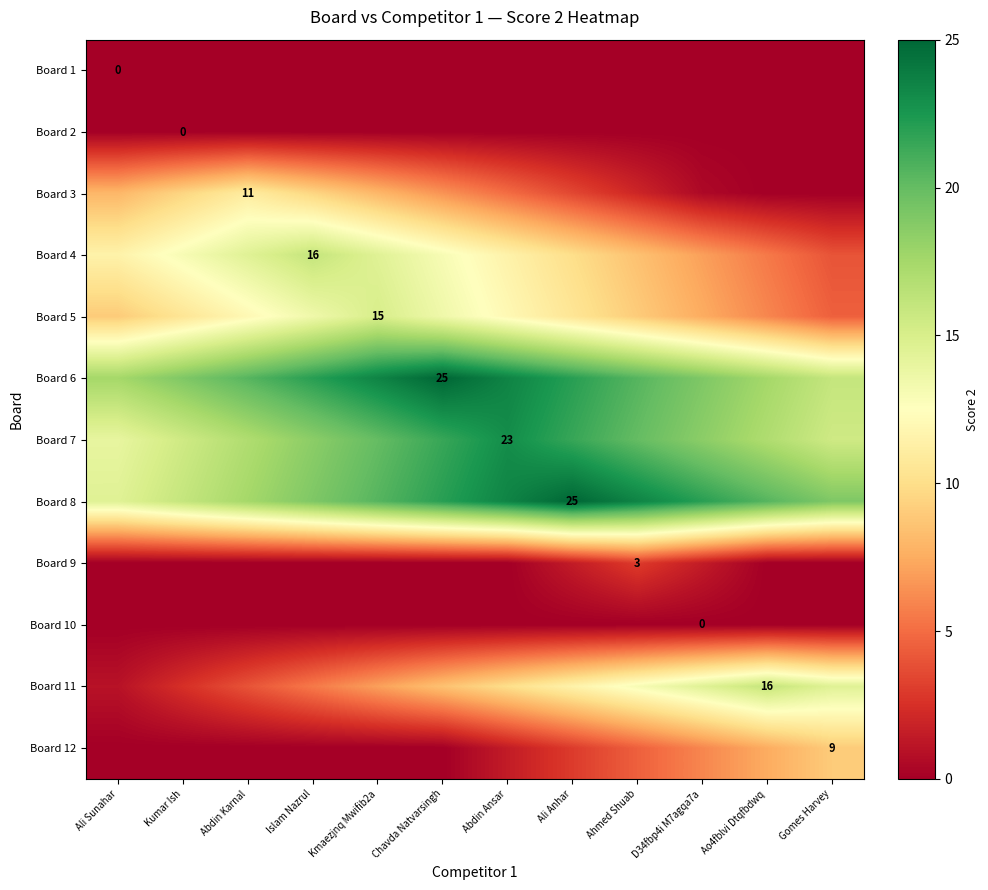

How many positive values does the Board 3 series have?

10